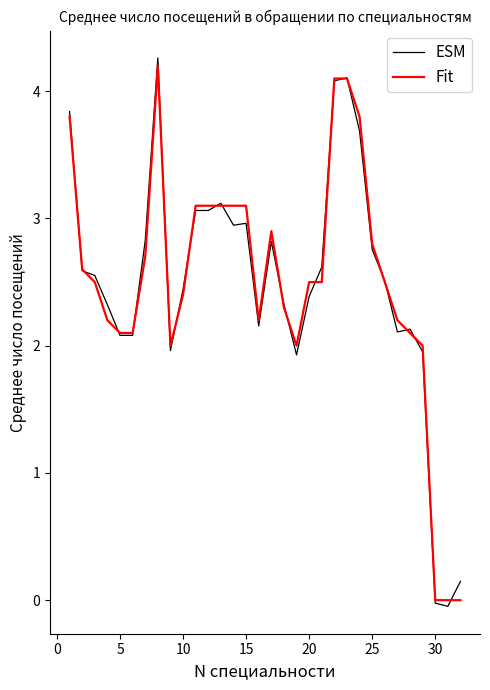

What are all the series names shown in the legend?

ESM, Fit